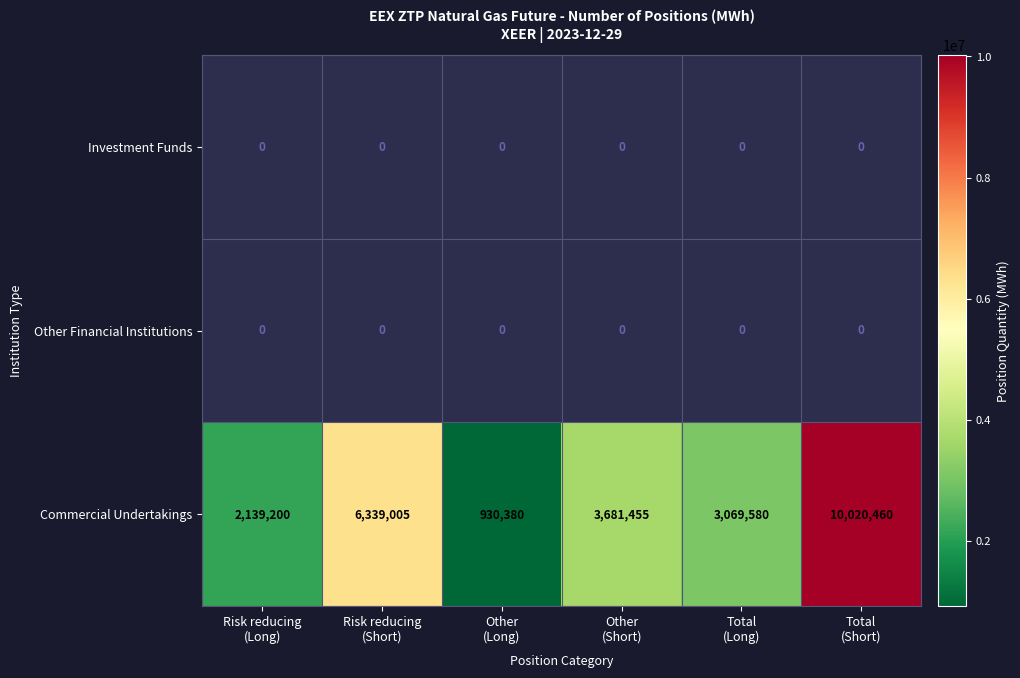

At which category is the sum across all series the highest?

Total
(Short)